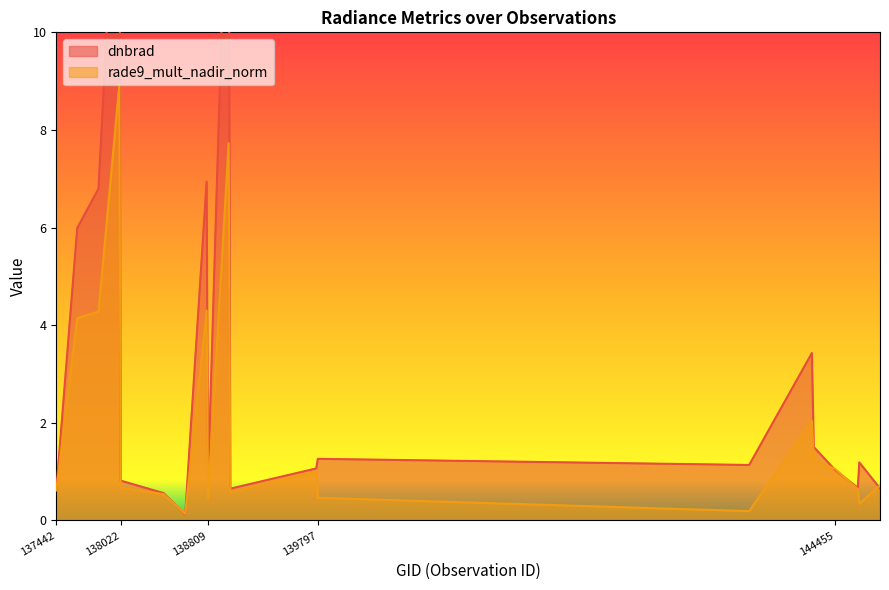

Reading left to right, list all the values displayed in this chart.

dnbrad: 137442=0.6	137631=6.0	137822=6.8	138010=15.0	138022=0.8	138408=0.6	138603=0.1	138796=6.9	138809=0.8	138994=15.0	139009=0.7	139783=1.1	139797=1.3	143681=1.1	144246=3.4	144263=1.5	144455=1.0	144659=0.7	144673=1.2	144859=0.7
rade9_mult_nadir_norm: 137442=0.6	137631=4.1	137822=4.3	138010=8.9	138022=0.7	138408=0.5	138603=0.1	138796=4.3	138809=0.5	138994=7.7	139009=0.6	139783=1.0	139797=0.5	143681=0.2	144246=2.0	144263=1.2	144455=1.1	144659=0.6	144673=0.3	144859=0.7